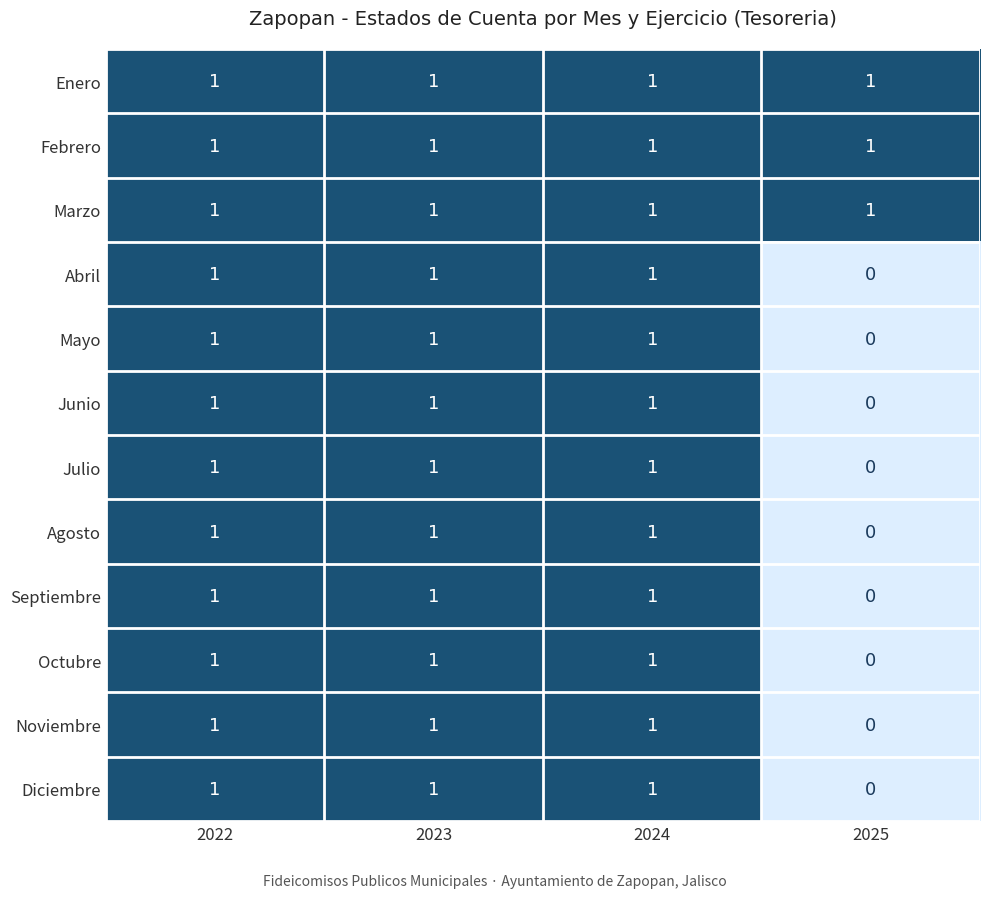

At how many categories does at least one series exceed 0?

4